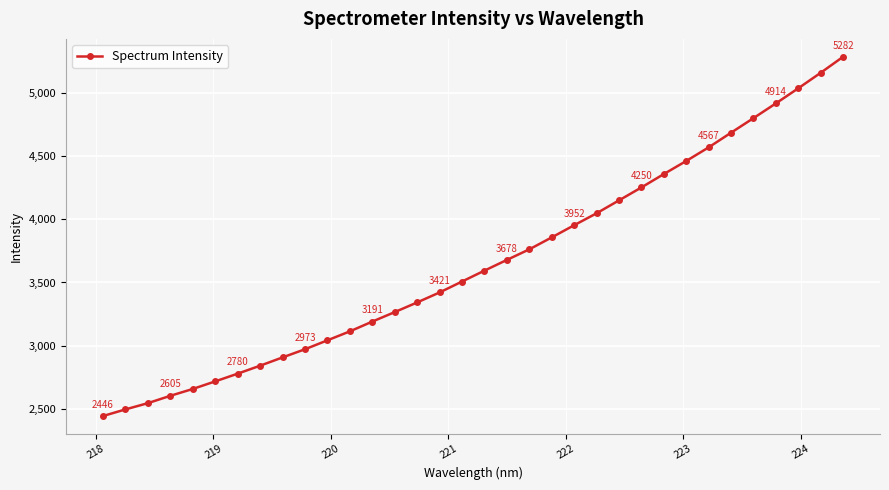

What is the value of the 25th point from the left?

4250.4